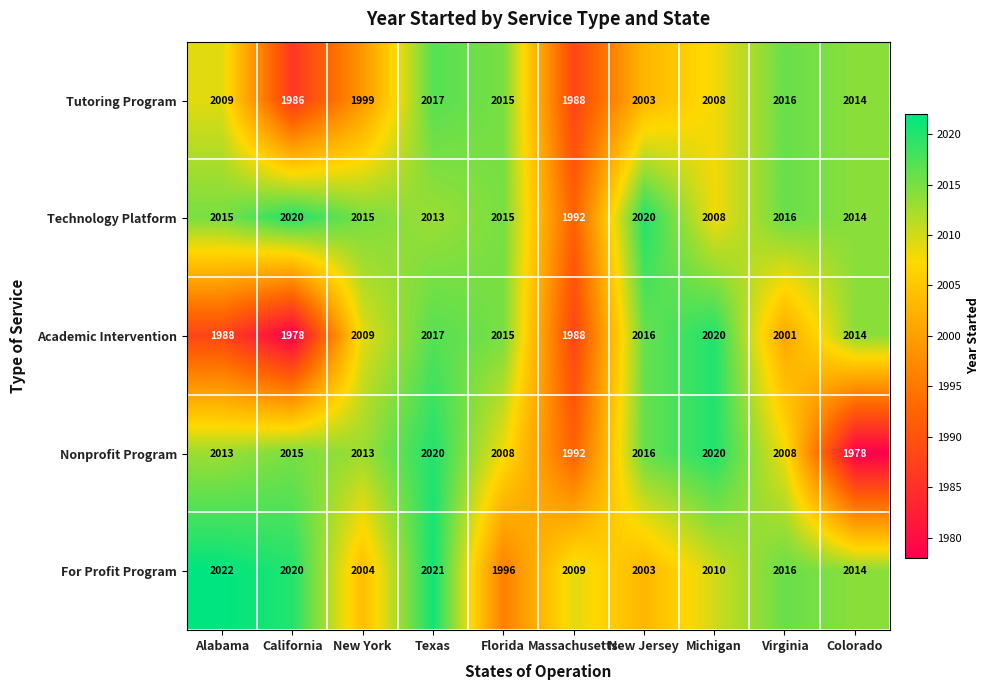

List the labels in order of For Profit Program value, smallest first.

Florida, New Jersey, New York, Massachusetts, Michigan, Colorado, Virginia, California, Texas, Alabama